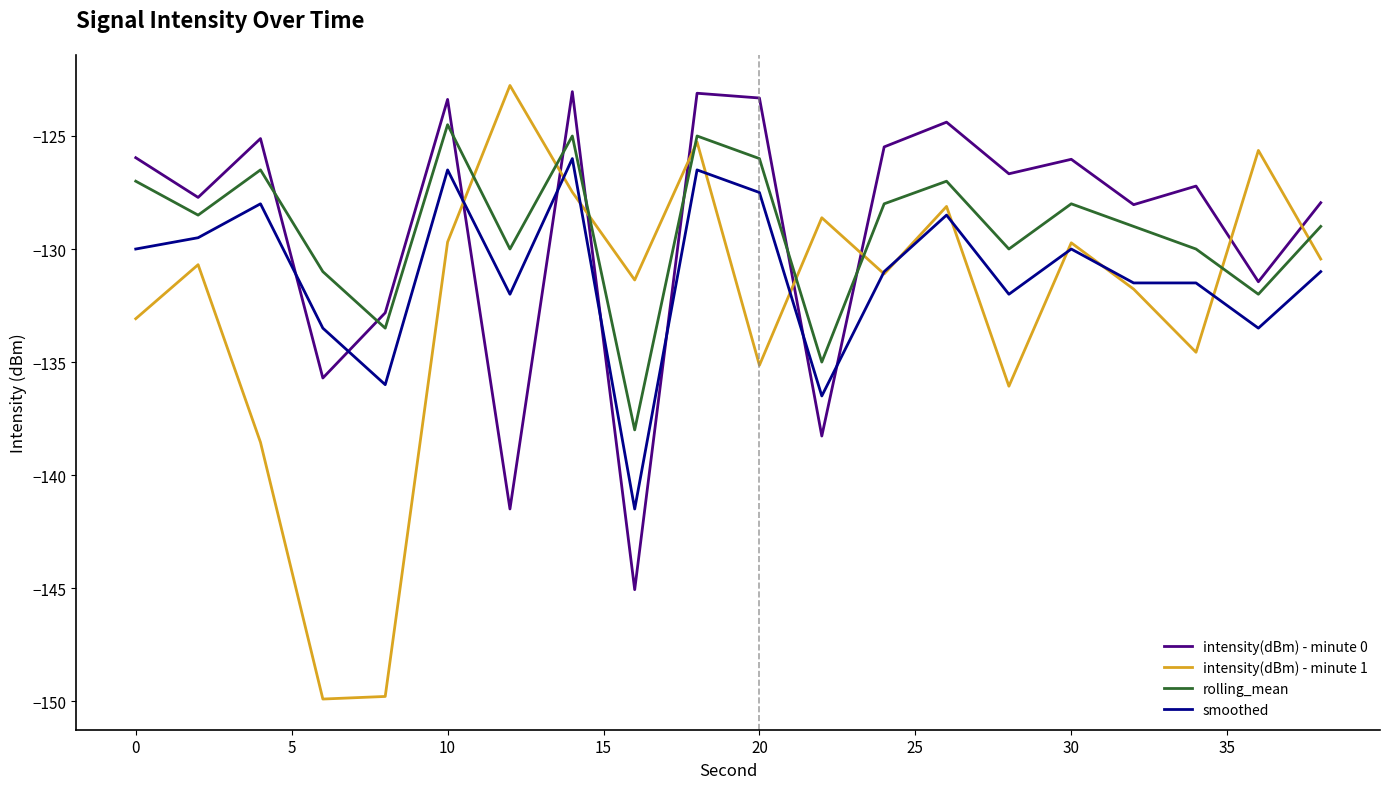

True or false: smoothed and rolling_mean cross at least once.

False